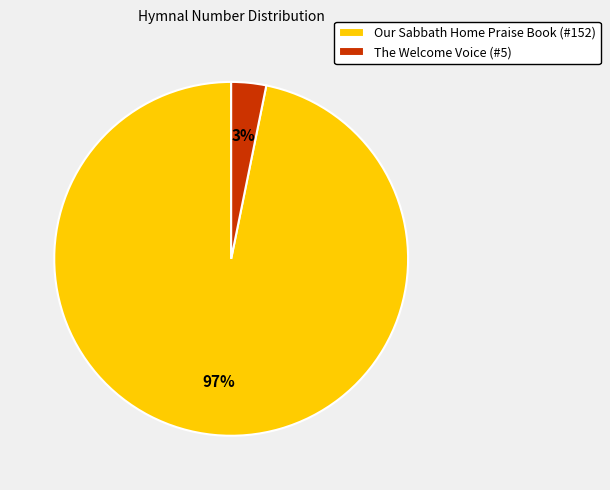

True or false: Our Sabbath Home Praise Book accounts for 97% of the total.

True